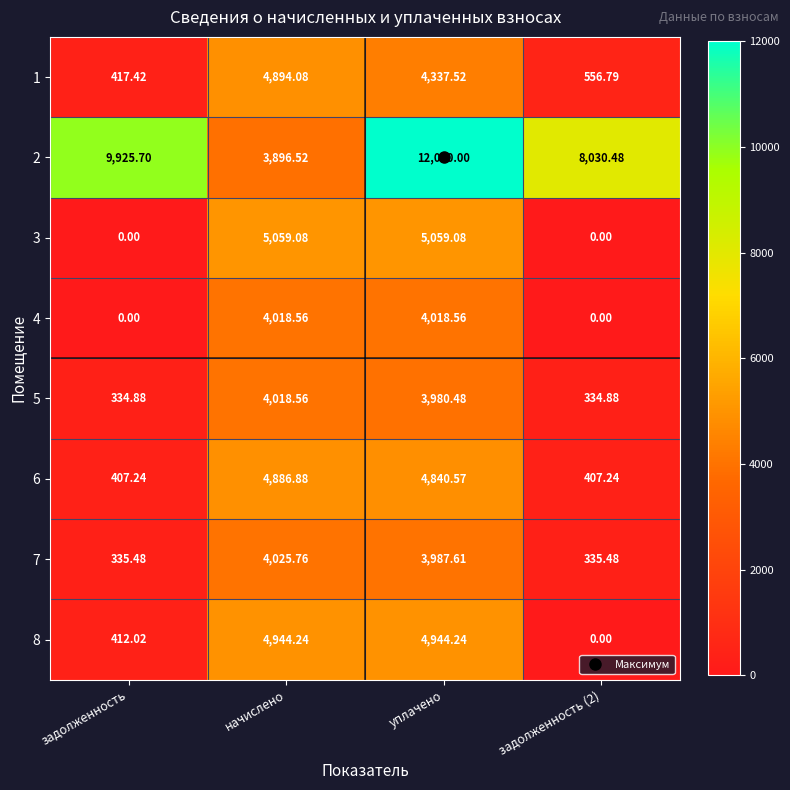

At which label does 6 reach its peak?

начислено